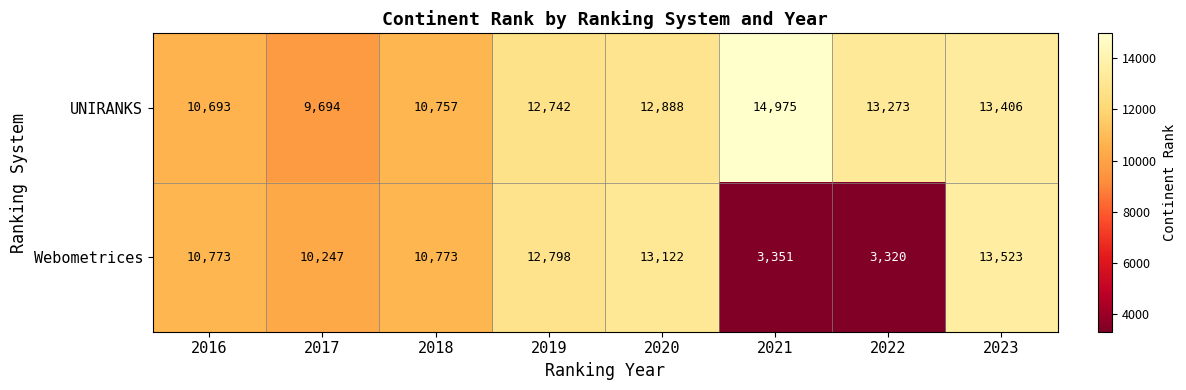

Reading right to left, list all the values displayed in this chart.

UNIRANKS: 2023=13406	2022=13273	2021=14975	2020=12888	2019=12742	2018=10757	2017=9694	2016=10693
Webometrices: 2023=13523	2022=3320	2021=3351	2020=13122	2019=12798	2018=10773	2017=10247	2016=10773